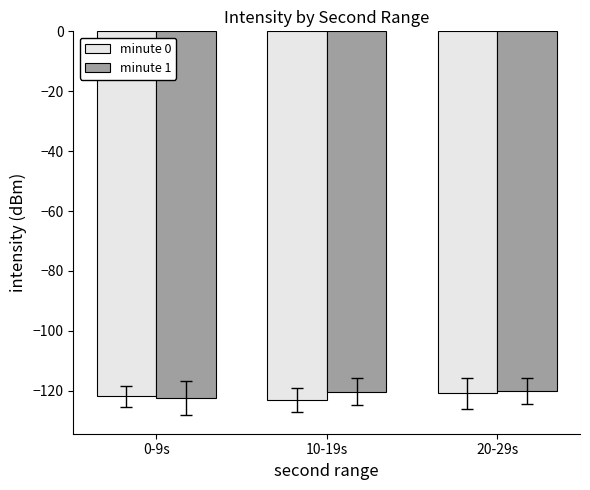

What is the minimum value for minute 0?

-123.1